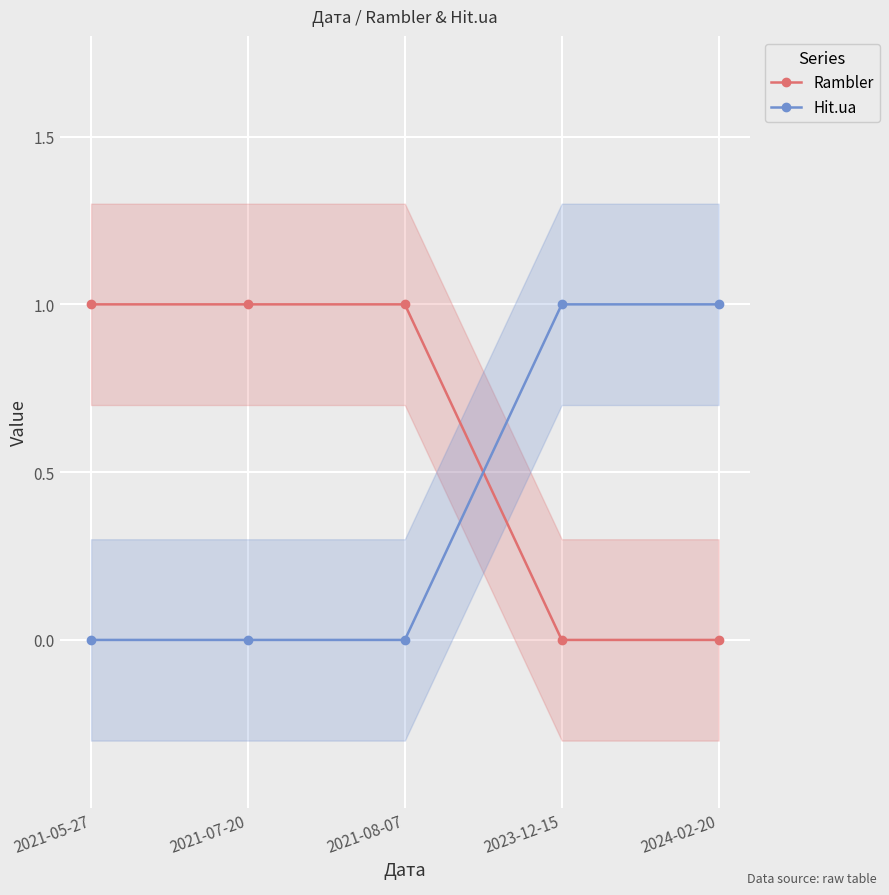

How many lines are shown in the chart?

2